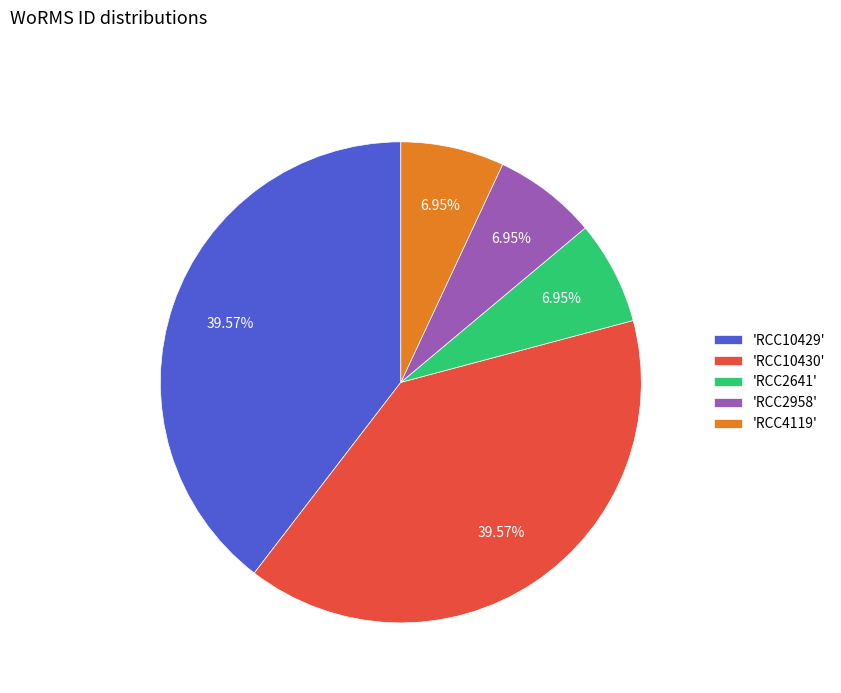

Combined, do 'RCC2641' and 'RCC4119' account for over 50%?

No